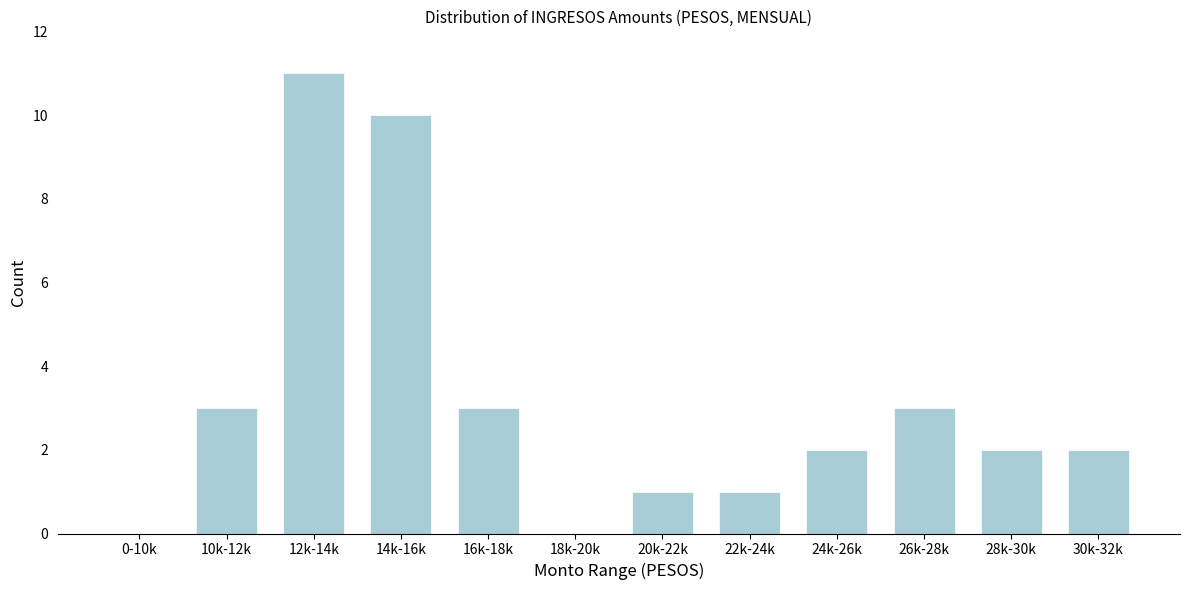

Reading left to right, list all the values displayed in this chart.

0-10k=0	10k-12k=3	12k-14k=11	14k-16k=10	16k-18k=3	18k-20k=0	20k-22k=1	22k-24k=1	24k-26k=2	26k-28k=3	28k-30k=2	30k-32k=2